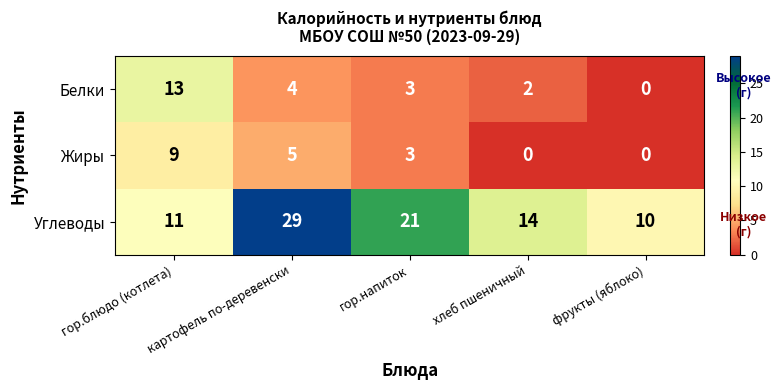

Count the number of data series in this chart.

3